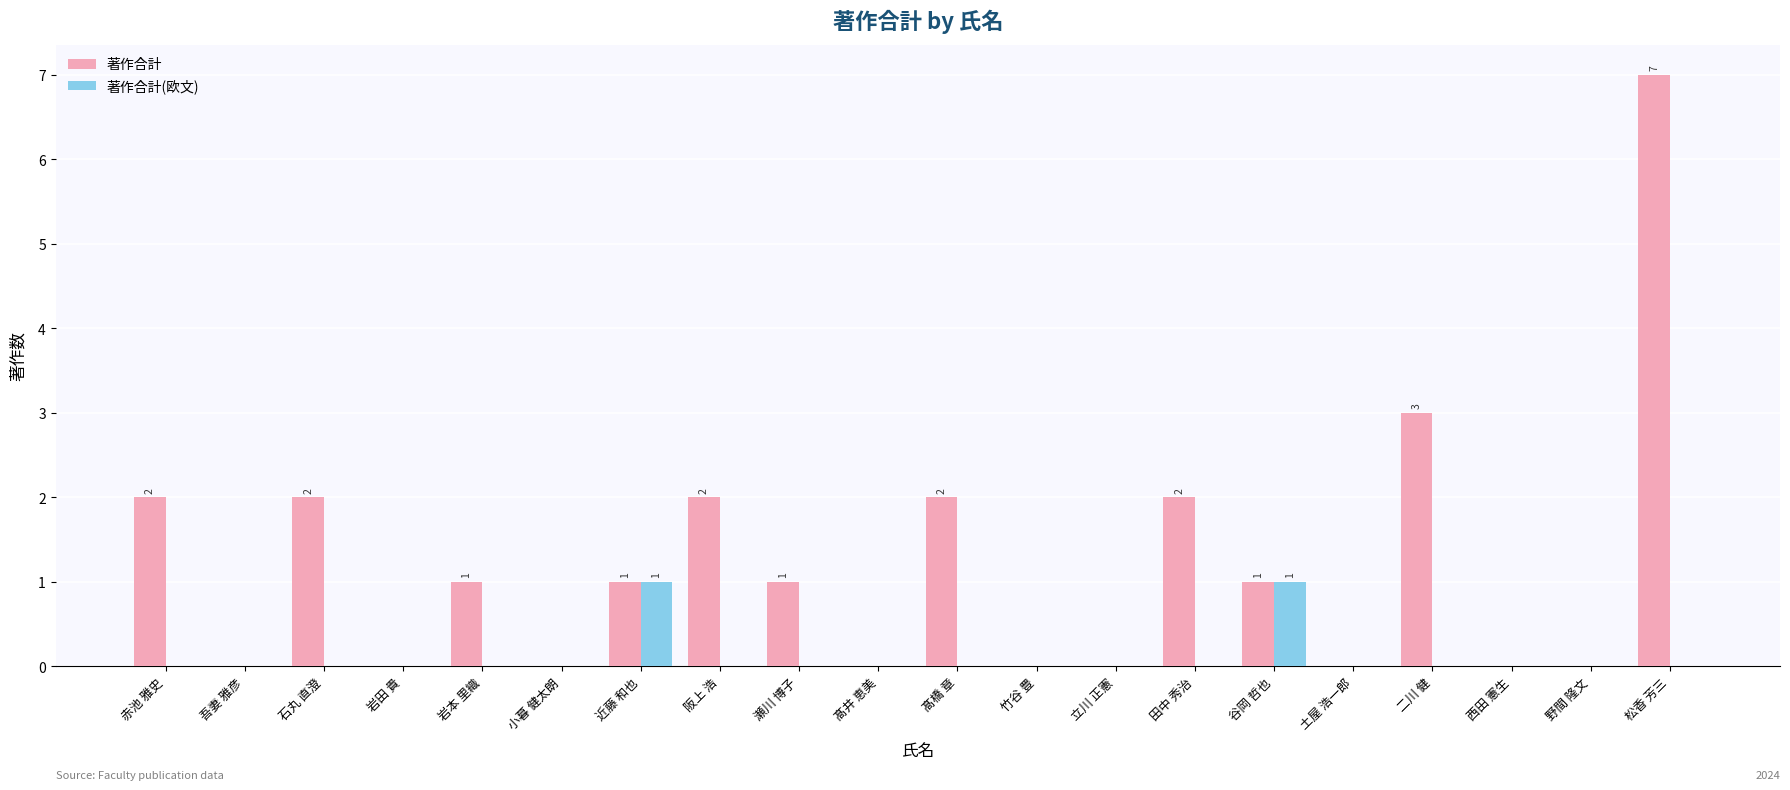

How many categories are shown in the chart?

20